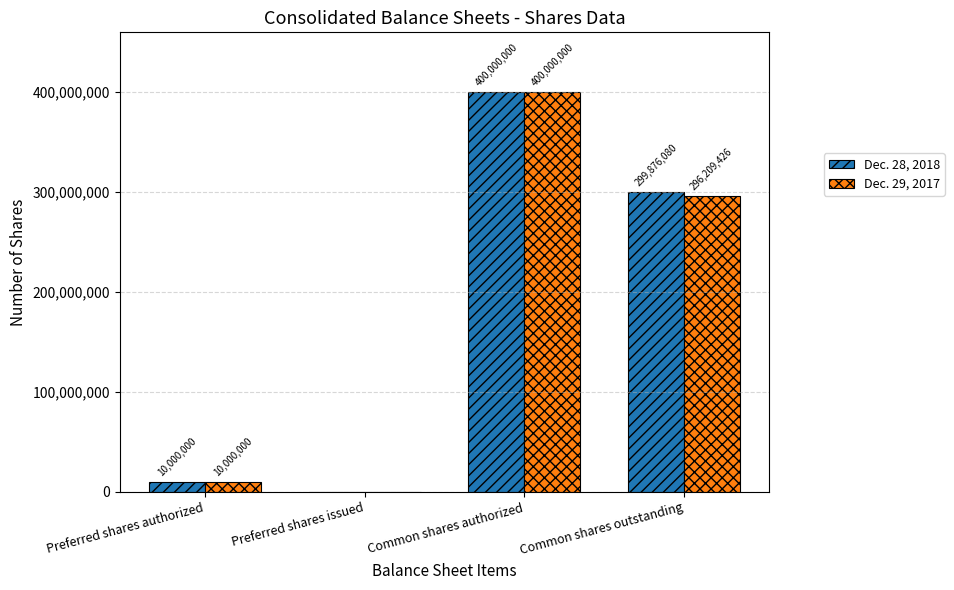

At which label does Dec. 29, 2017 first exceed 296209426?

Common shares authorized